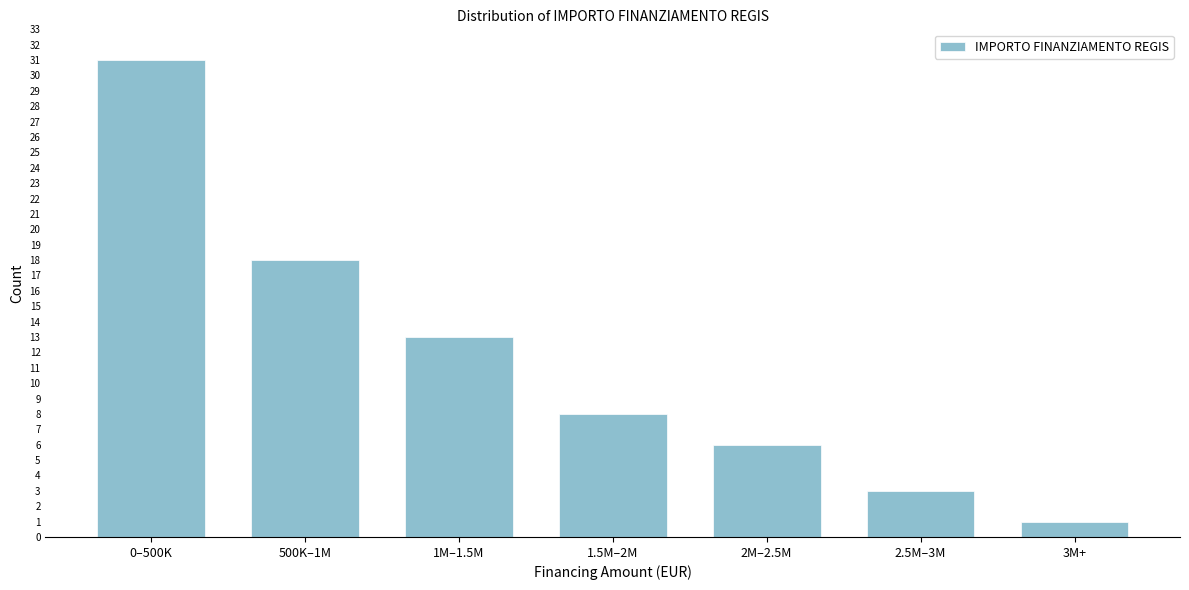

Reading left to right, list all the values displayed in this chart.

31	18	13	8	6	3	1